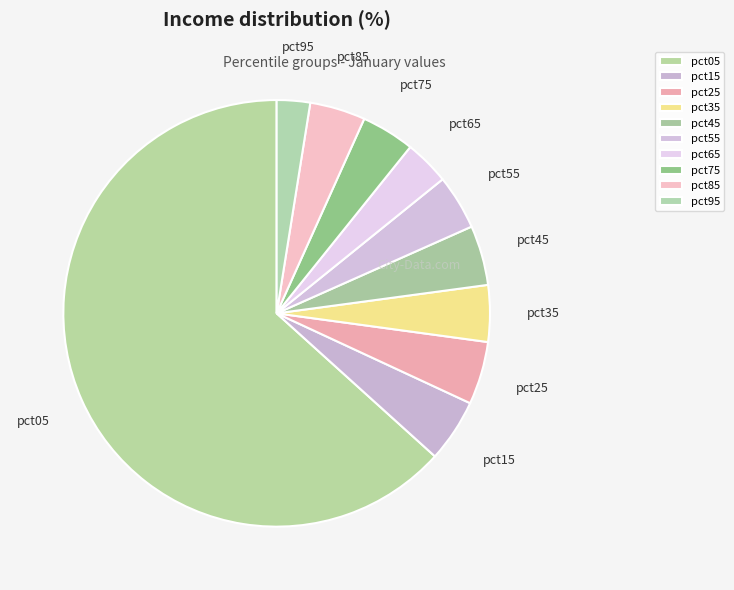

What percentage is the pct15 slice, to the nearest percent?

5%